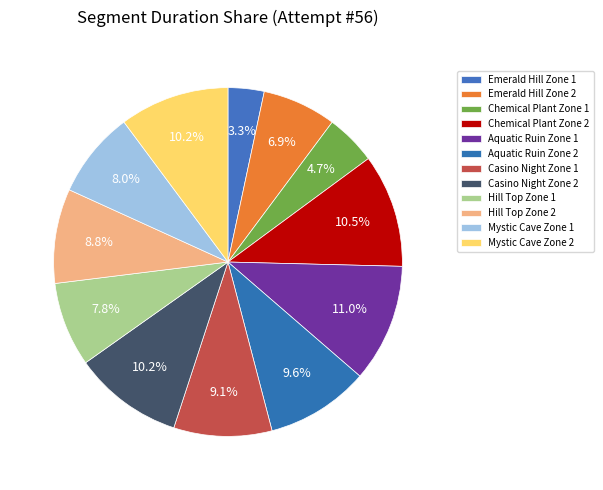

Which slice is the largest?

Aquatic Ruin Zone 1